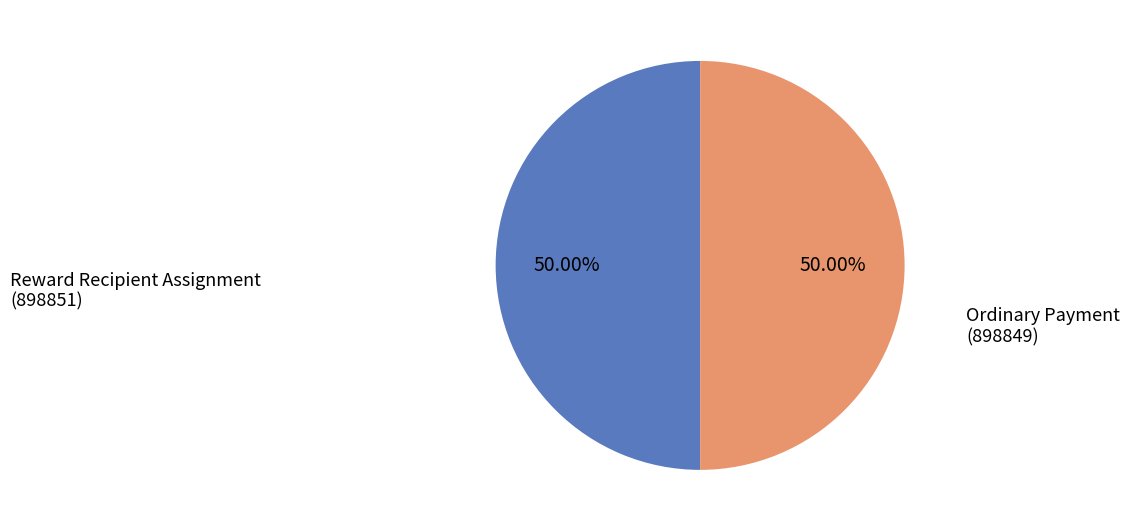

How many slices are in this pie chart?

2